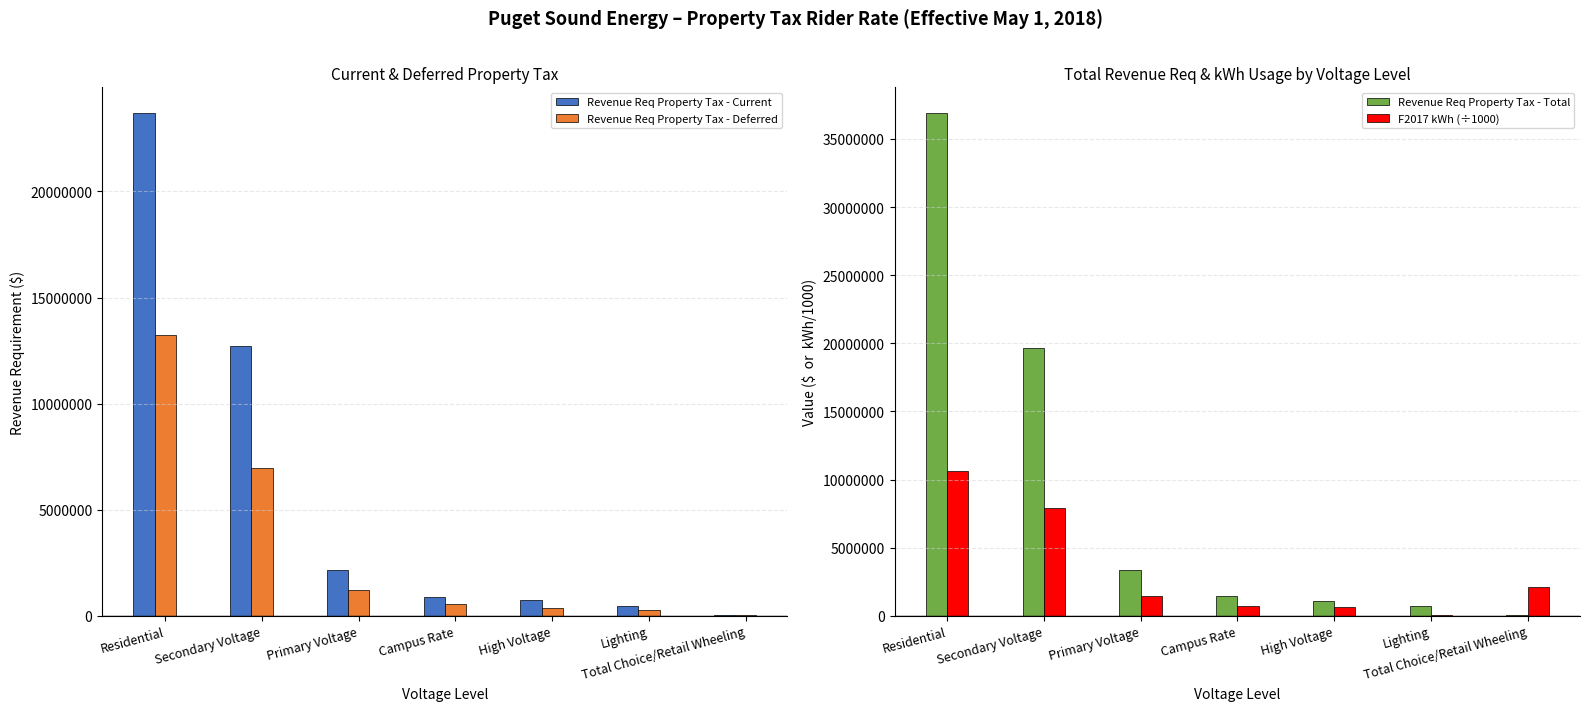

Which category has the lowest value across all series?

Total Choice/Retail Wheeling